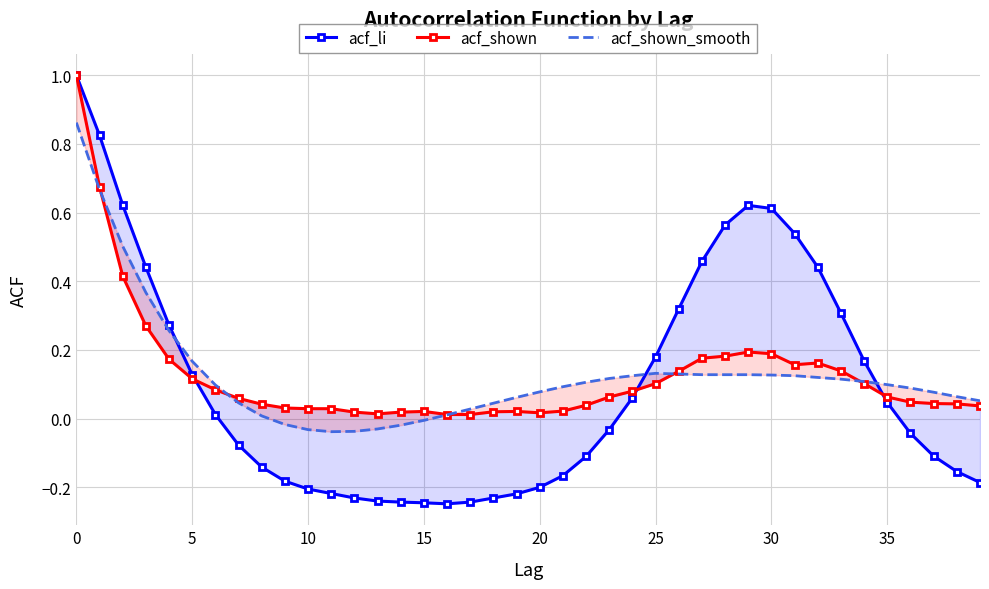

The acf_shown_smooth series shows 0.1 at 37. True or false?

True